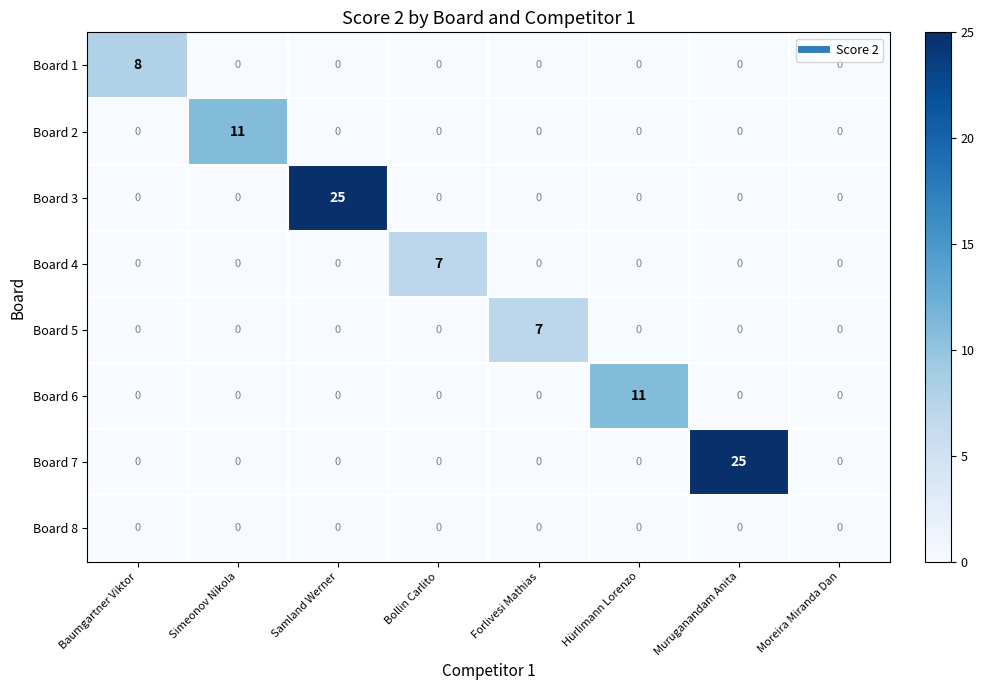

What is the maximum value for Board 7?

25